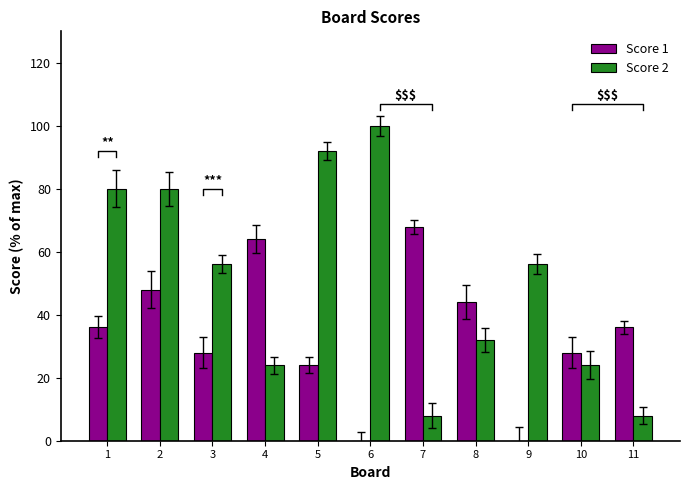

What is the sum of the Score 1 values at 10 and 5?

52.0